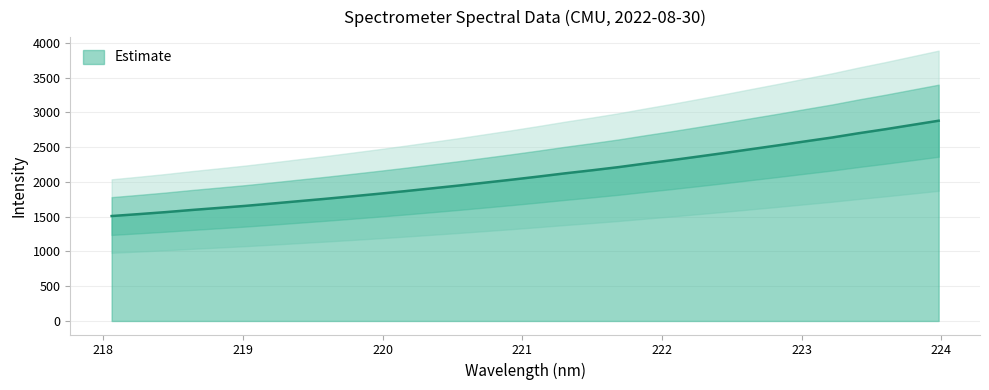

What is the difference between the maximum and minimum values?

1370.4